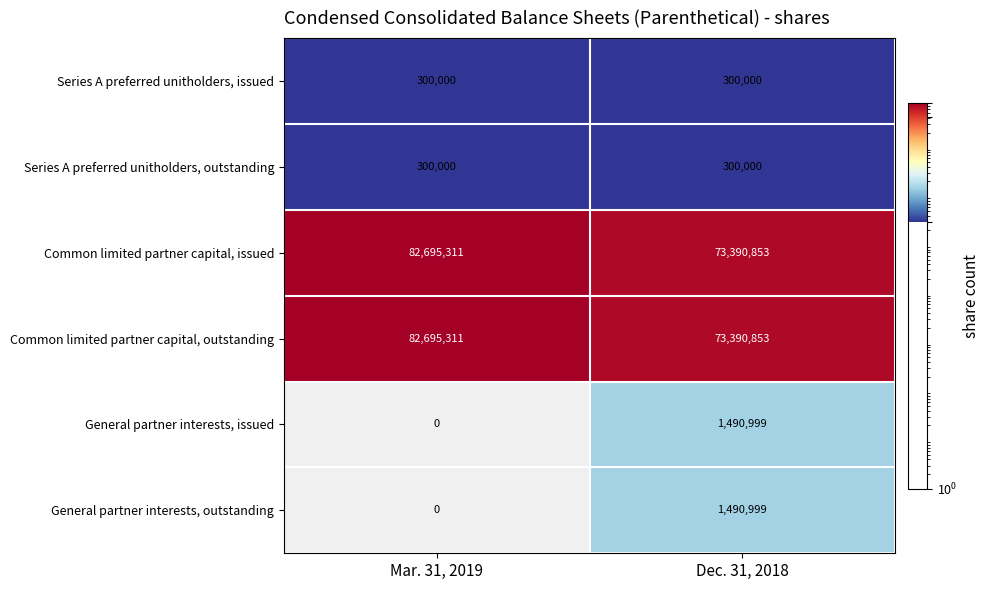

What is the spread (max minus min) of values at Dec. 31, 2018?

73090853